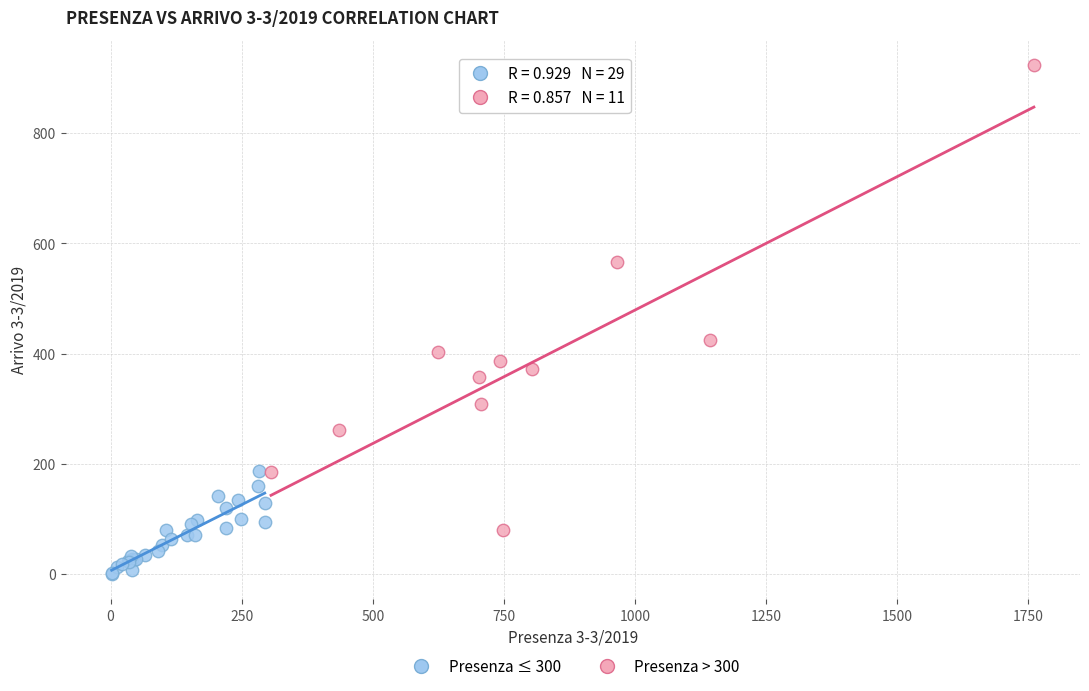

Which series has the largest Y range (max minus min)?

Presenza > 300